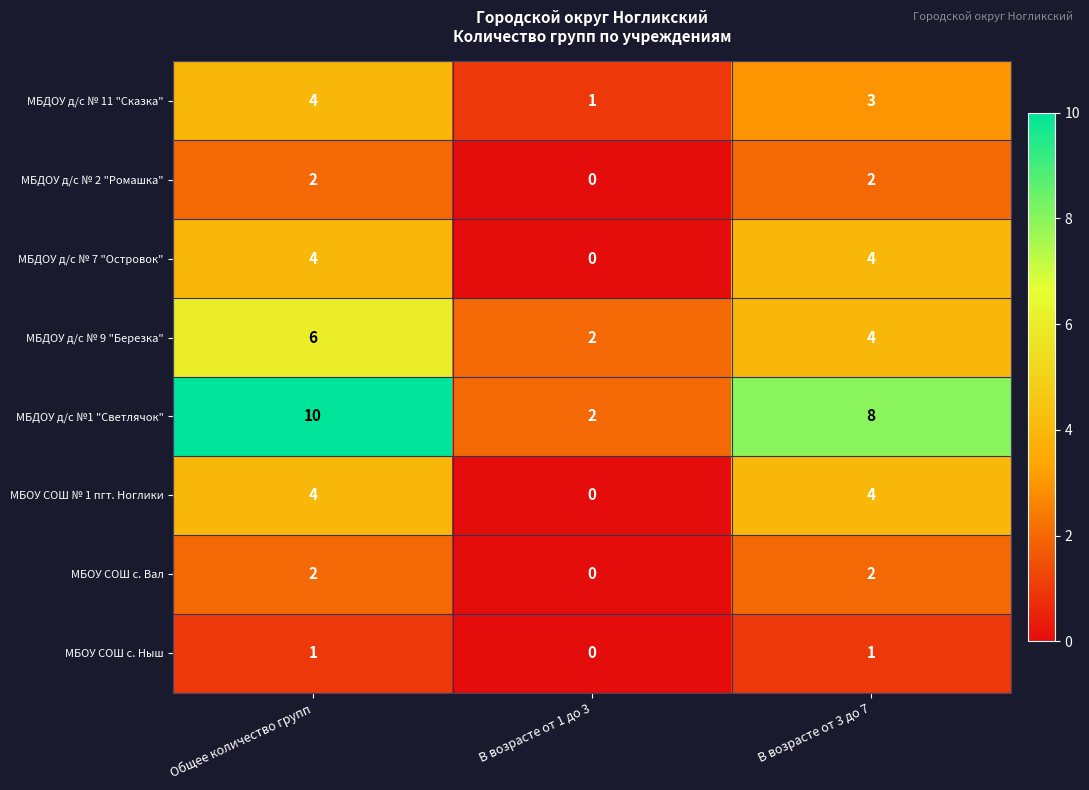

The value of МБДОУ д/с № 9 "Березка" at В возрасте от 1 до 3 is 2. True or false?

True